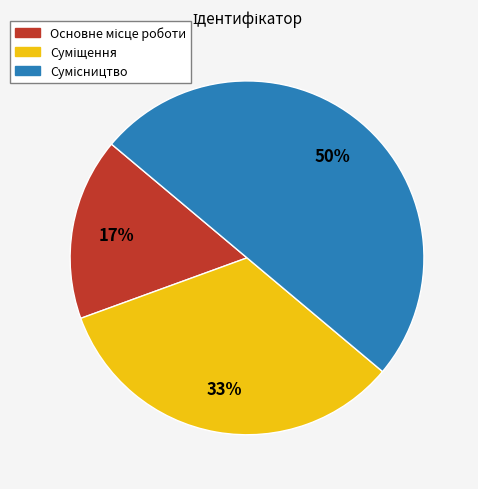

To the nearest percent, what is the average slice percentage?

33%